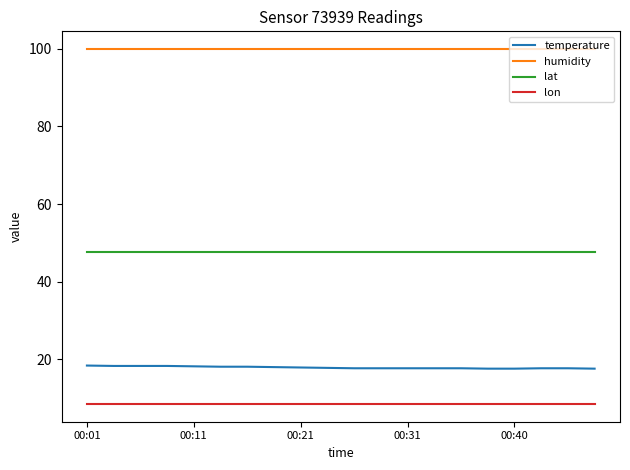

Which series has the largest total across all categories?

humidity